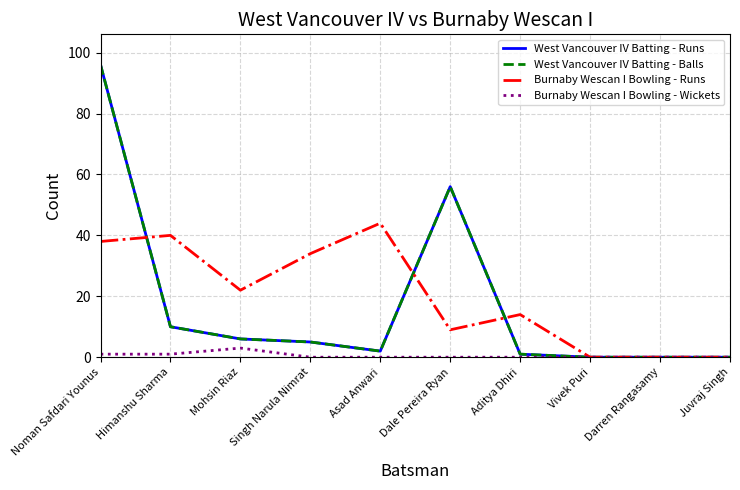

Does the chart display data point markers on the line(s)?

No